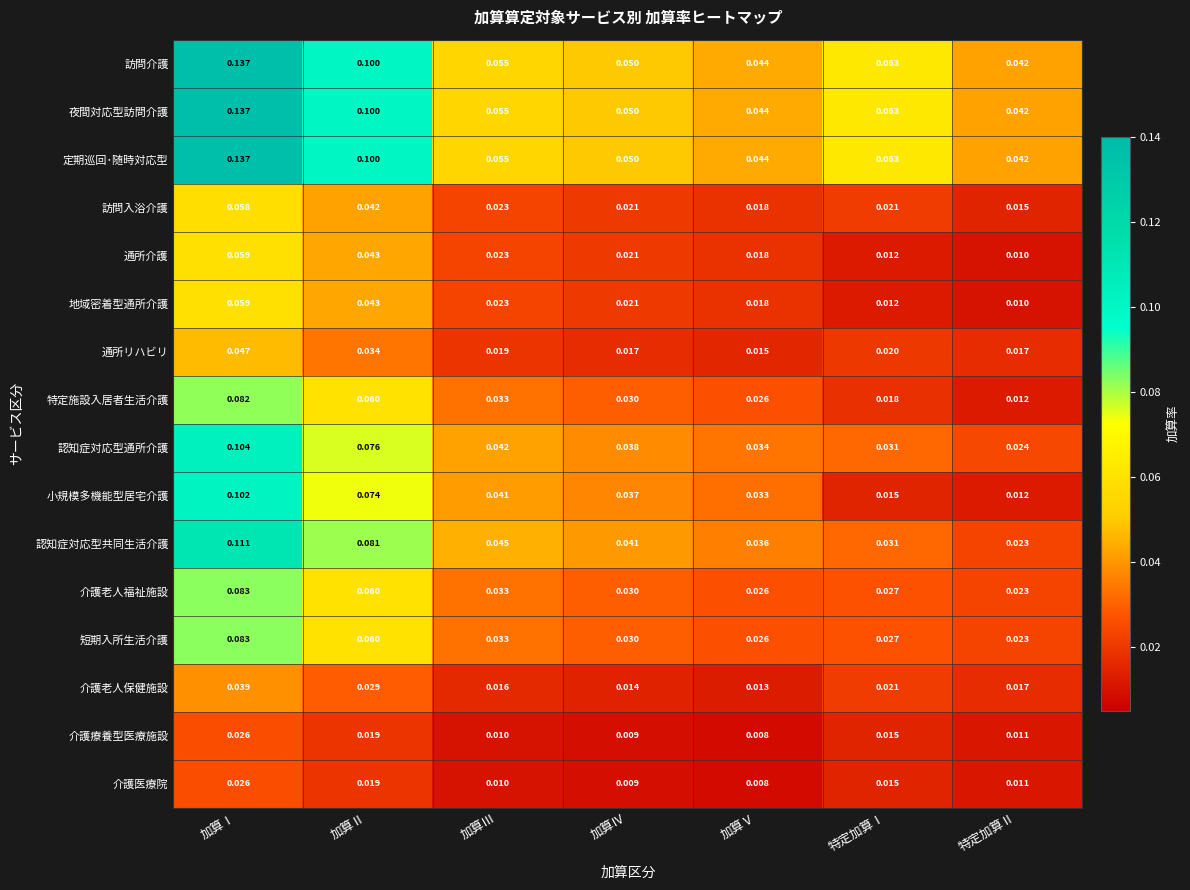

At which label is 介護老人保健施設 closest to 0?

加算Ⅴ